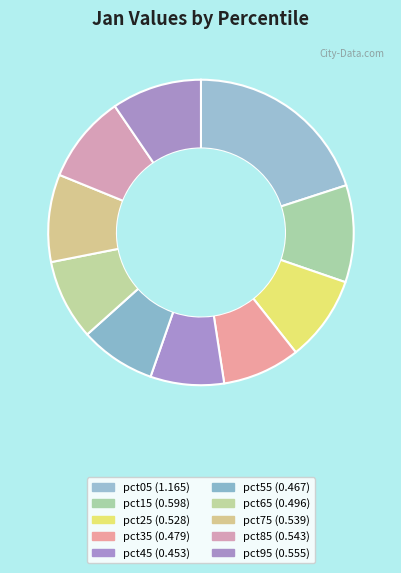

Is the sum of pct15 and pct05 greater than half?

No